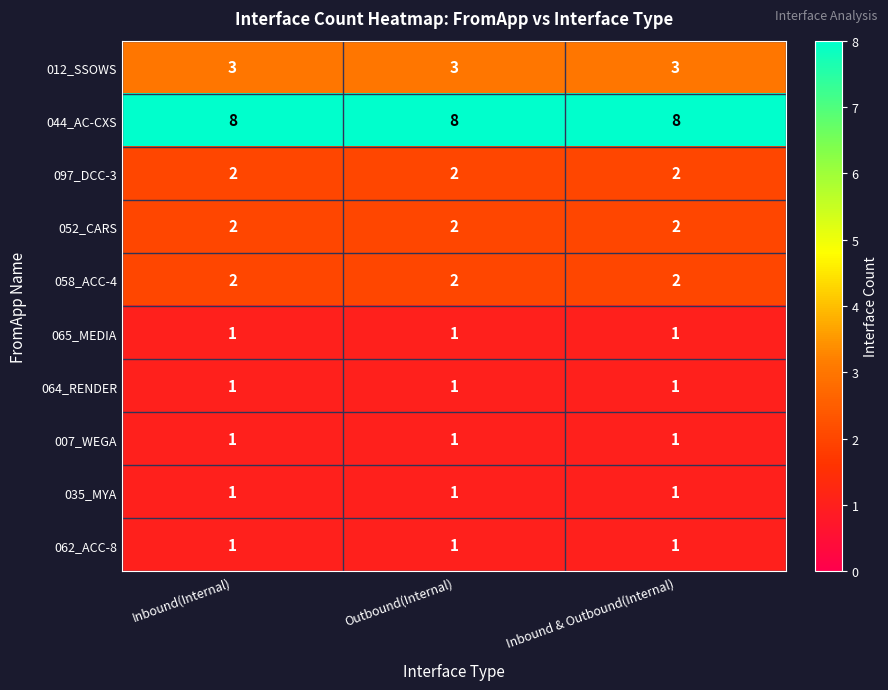

The 035_MYA series shows 2 at Inbound(Internal). True or false?

False